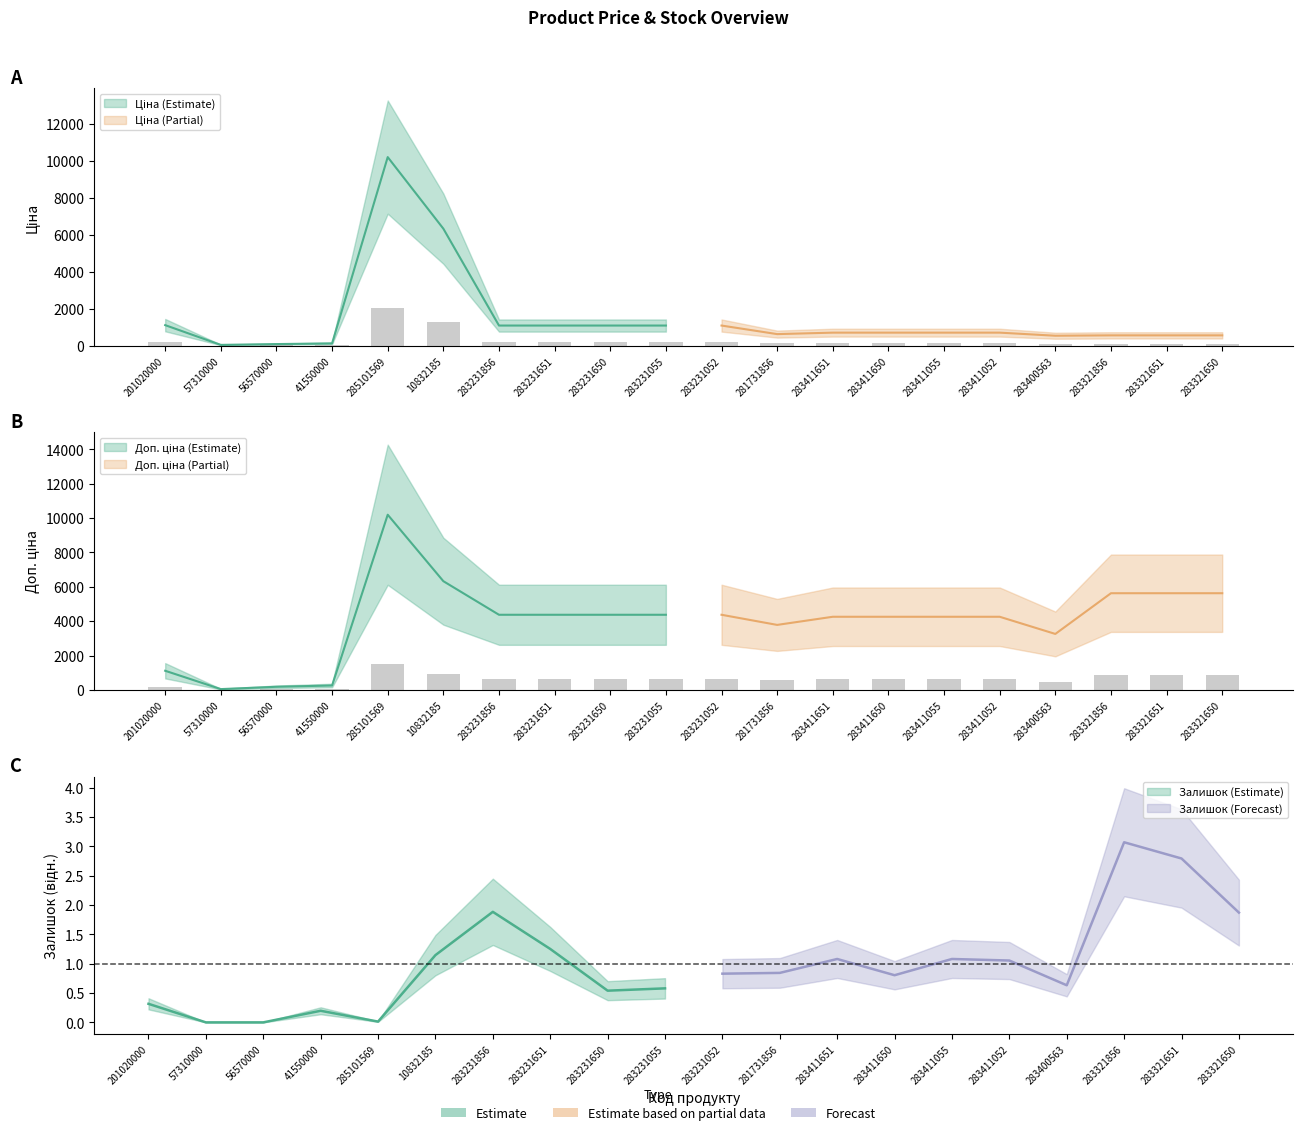

What is the greatest value displayed?

2039.3